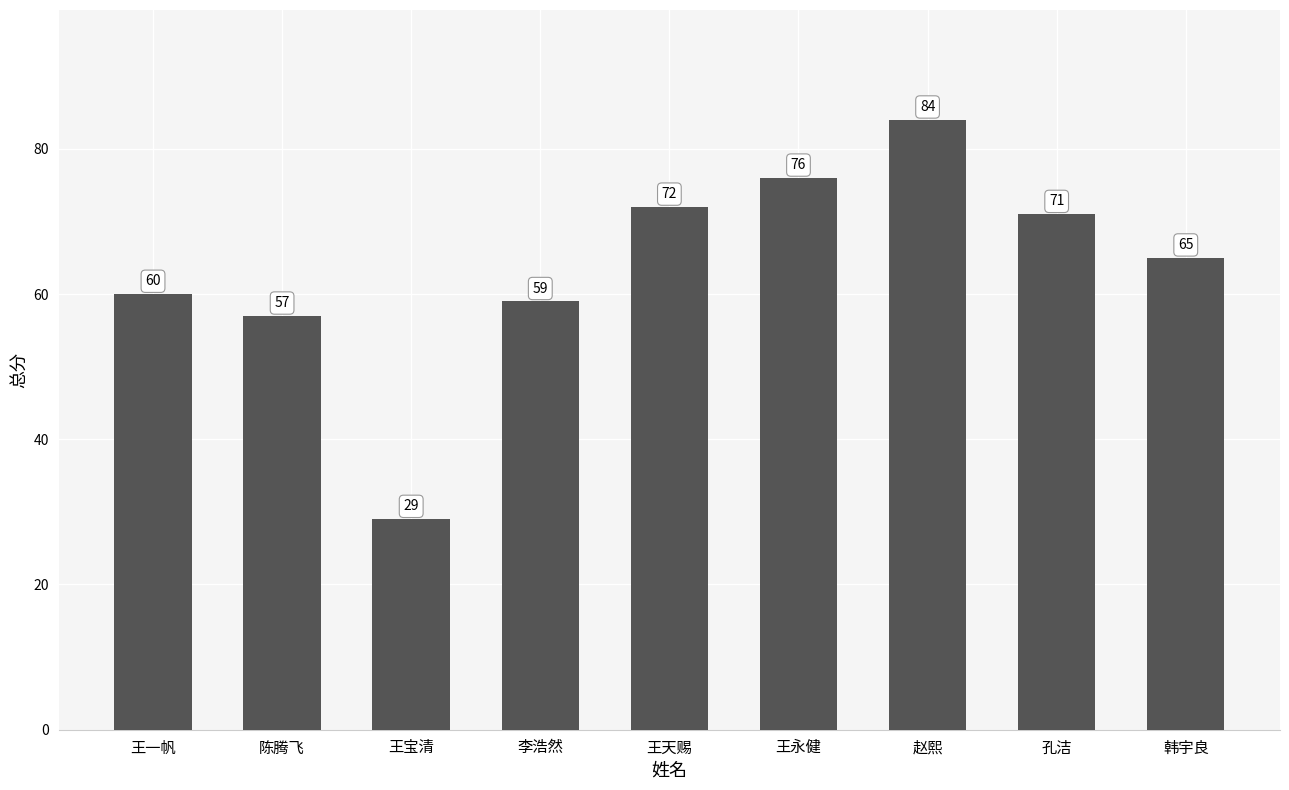

List the labels in order of value, largest first.

赵熙, 王永健, 王天赐, 孔洁, 韩宇良, 王一帆, 李浩然, 陈腾飞, 王宝清